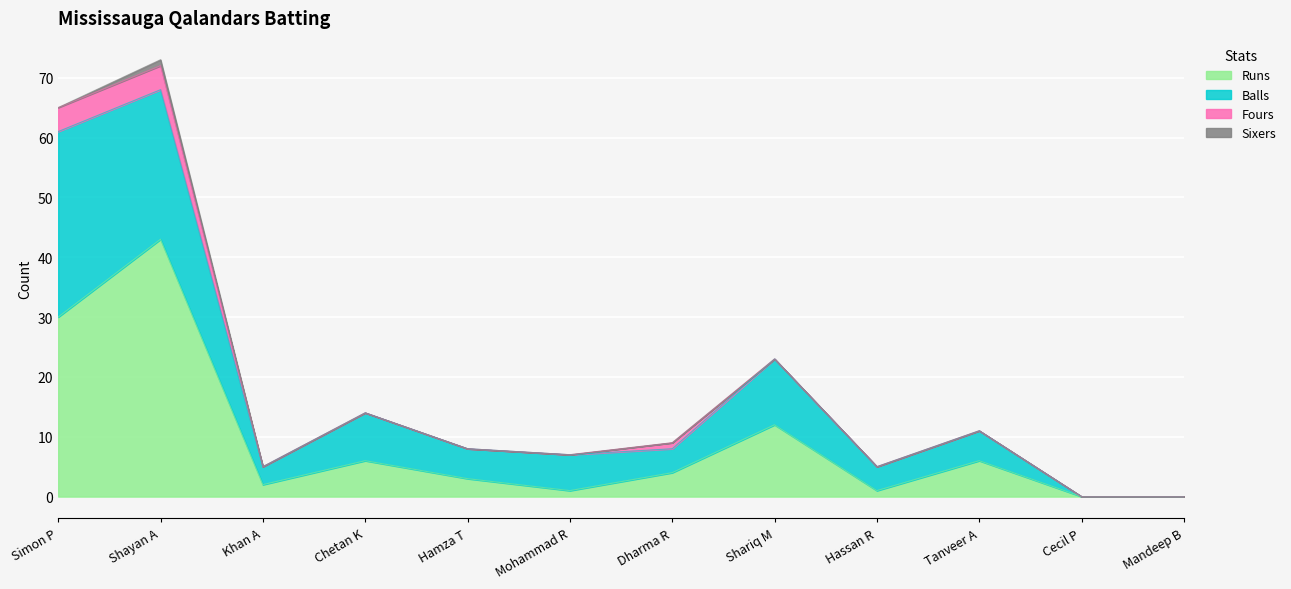

How many lines are shown in the chart?

4